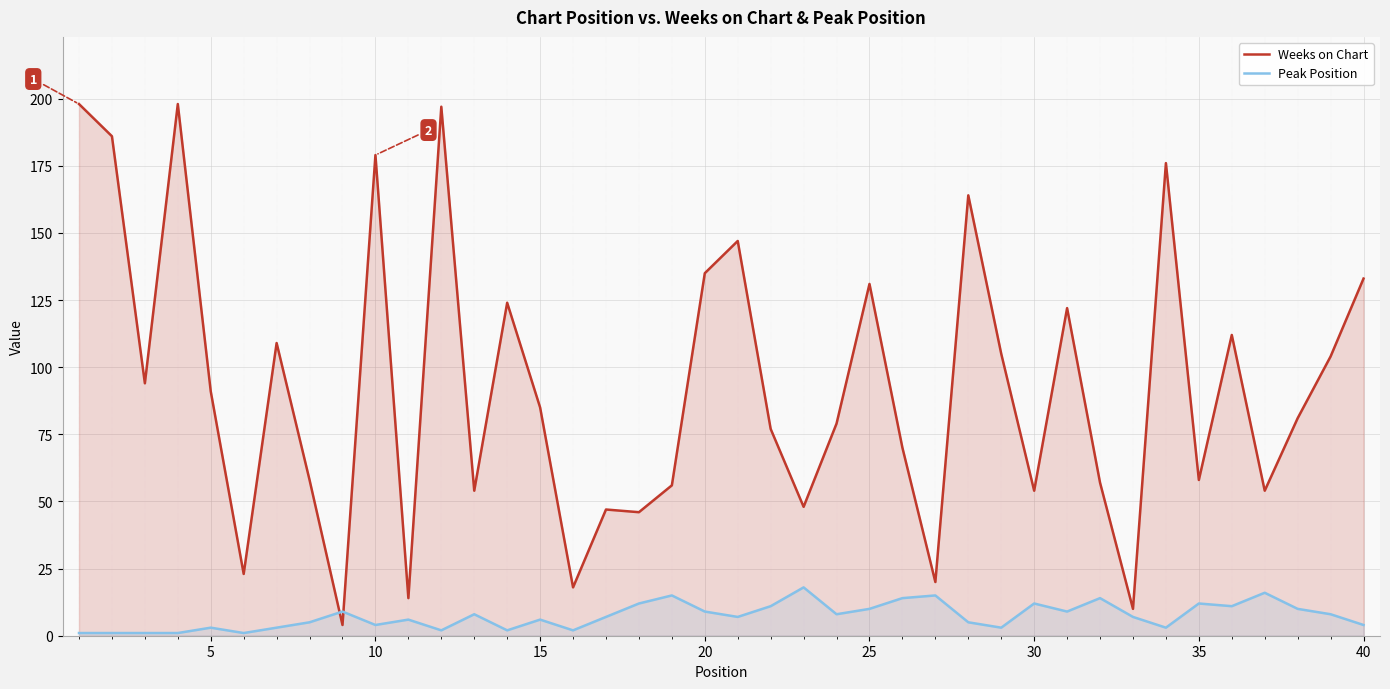

What is the difference between the maximum and minimum values in the Weeks on Chart series?

194